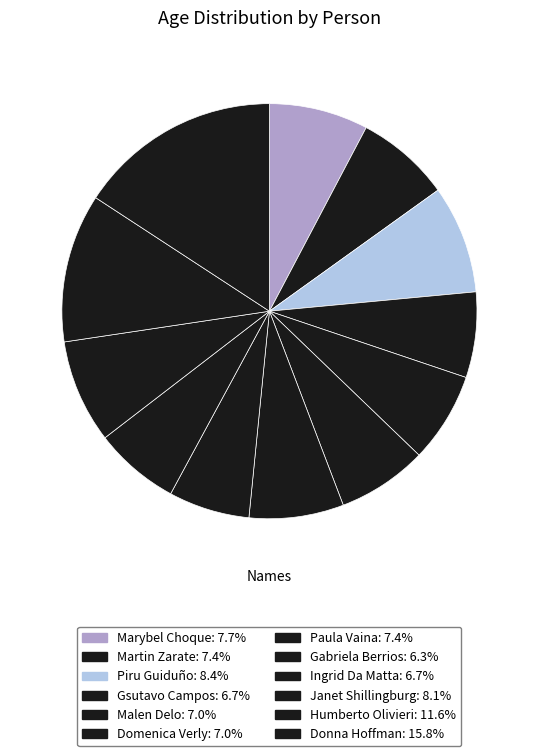

Rank the categories by value from lowest to highest.

Gabriela Berrios, Gsutavo Campos, Ingrid Da Matta, Malen Delo, Domenica Verly, Martin Zarate, Paula Vaina, Marybel Choque, Janet Shillingburg, Piru Guiduño, Humberto Olivieri, Donna Hoffman